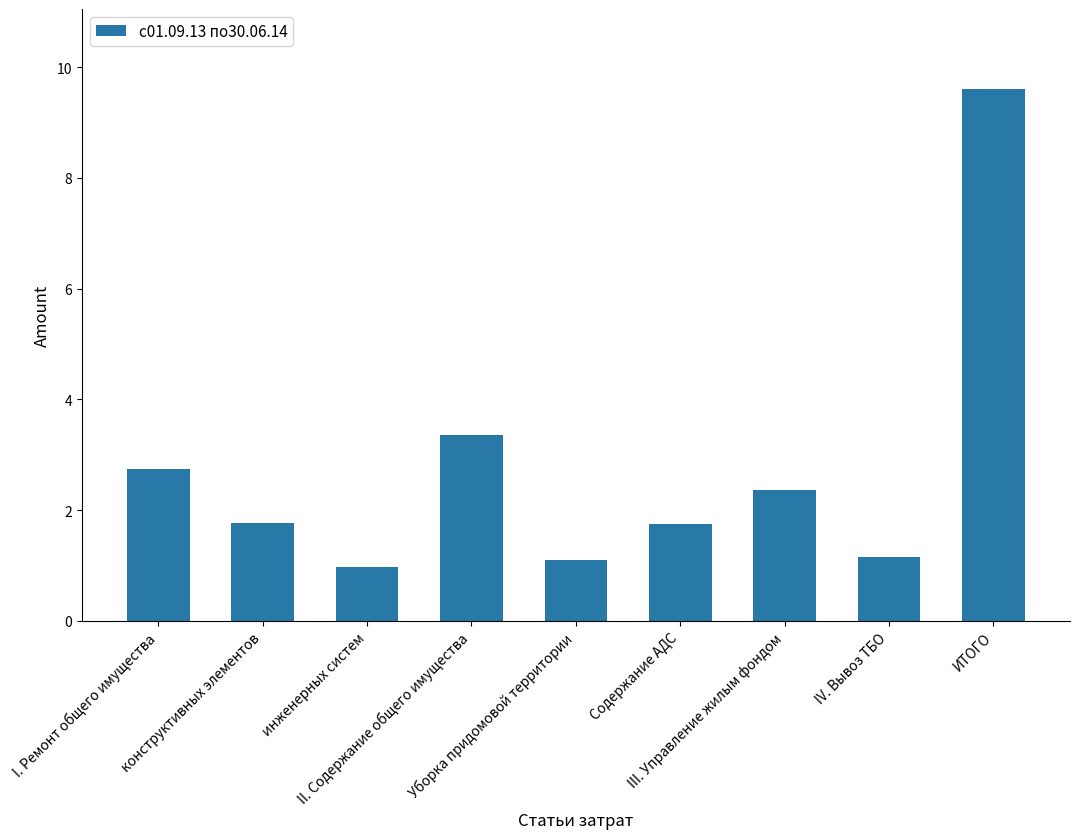

What is the greatest value displayed?

9.6